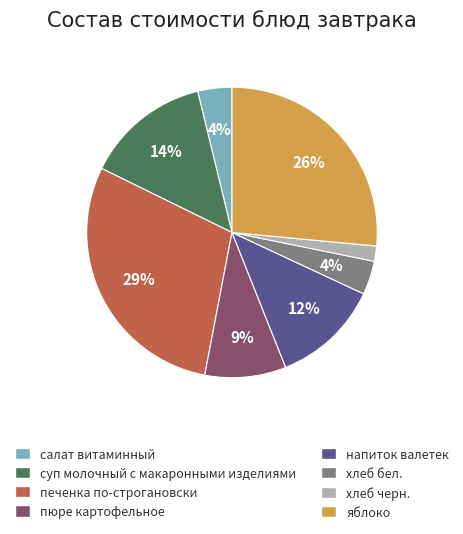

Which slice is the largest?

печенка по-строгановски